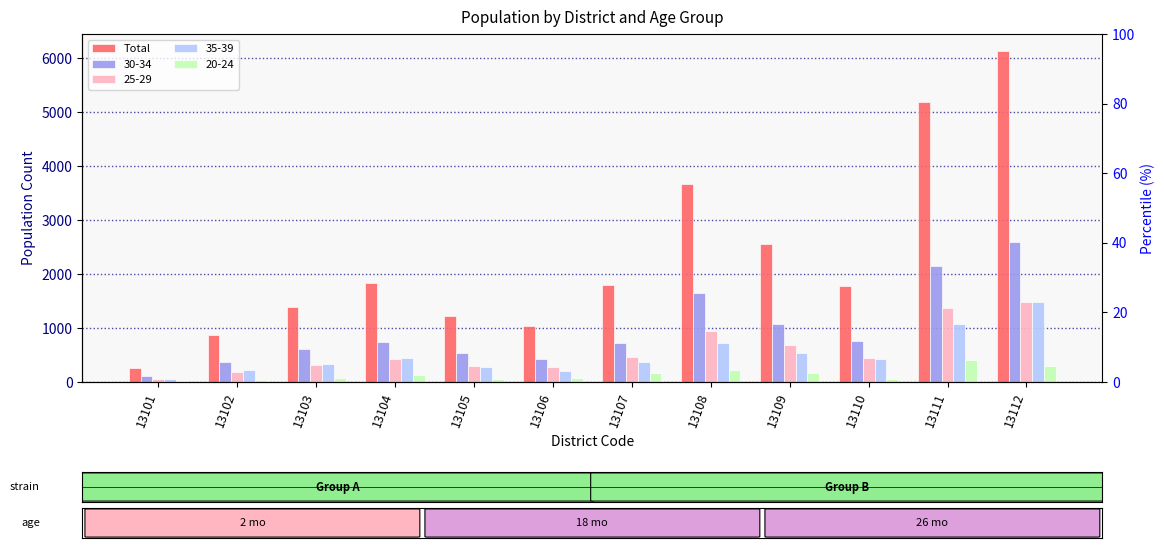

List the labels in order of value, largest first.

13112, 13111, 13108, 13109, 13104, 13107, 13110, 13103, 13105, 13106, 13102, 13101